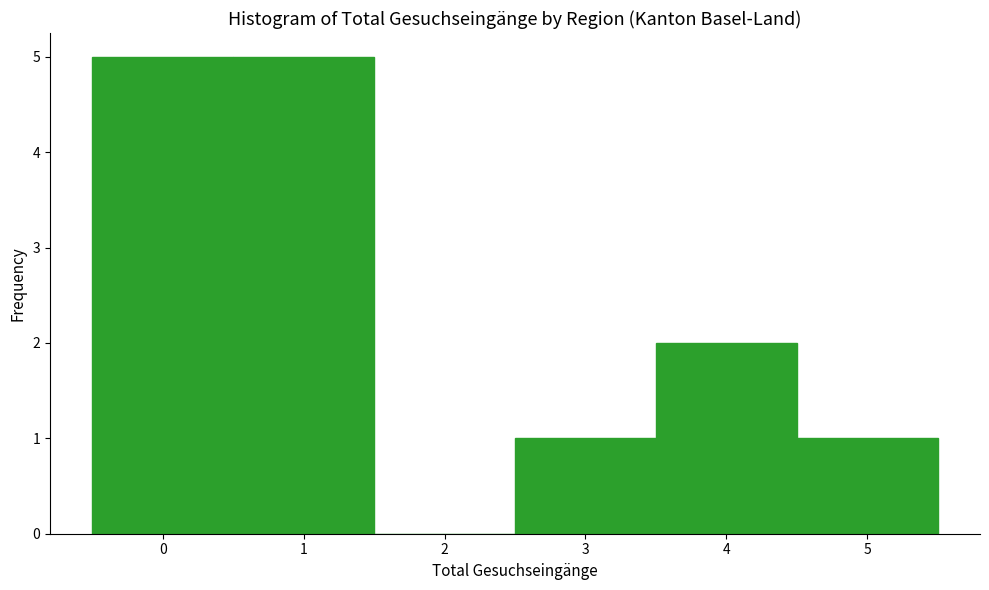

Reading left to right, transcribe this chart: for each bar, give the range it covers on the x-axis and its height. The values are not printed on the chart, so give them approximately, as read against the axis.

-0.5 to 0.5: 5
0.5 to 1.5: 5
1.5 to 2.5: 0
2.5 to 3.5: 1
3.5 to 4.5: 2
4.5 to 5.5: 1